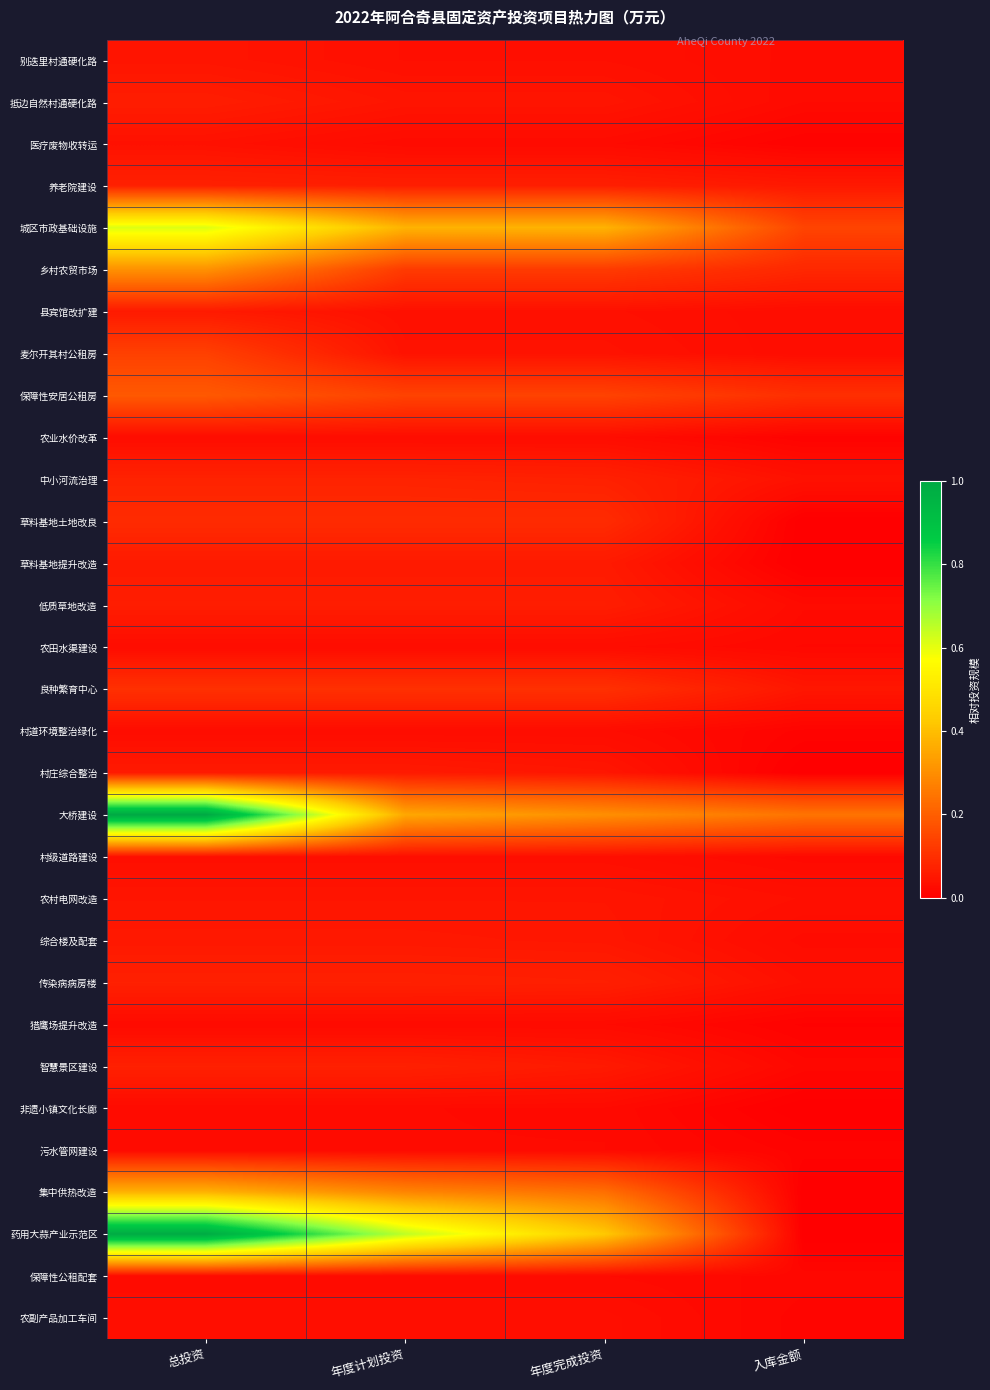

Reading left to right, transcribe all the data shown in this chart.

别迭里村通硬化路: 总投资=0.0	年度计划投资=0.0	年度完成投资=0.0	入库金额=0.0
抵边自然村通硬化路: 总投资=0.1	年度计划投资=0.0	年度完成投资=0.0	入库金额=0.0
医疗废物收转运: 总投资=0.0	年度计划投资=0.0	年度完成投资=0.0	入库金额=0.0
养老院建设: 总投资=0.1	年度计划投资=0.1	年度完成投资=0.1	入库金额=0.1
城区市政基础设施: 总投资=0.6	年度计划投资=0.4	年度完成投资=0.4	入库金额=0.1
乡村农贸市场: 总投资=0.3	年度计划投资=0.1	年度完成投资=0.1	入库金额=0.1
县宾馆改扩建: 总投资=0.1	年度计划投资=0.0	年度完成投资=0.0	入库金额=0.0
麦尔开其村公租房: 总投资=0.1	年度计划投资=0.0	年度完成投资=0.0	入库金额=0.0
保障性安居公租房: 总投资=0.2	年度计划投资=0.1	年度完成投资=0.1	入库金额=0.1
农业水价改革: 总投资=0.0	年度计划投资=0.0	年度完成投资=0.0	入库金额=0.0
中小河流治理: 总投资=0.1	年度计划投资=0.1	年度完成投资=0.1	入库金额=0.0
草料基地土地改良: 总投资=0.1	年度计划投资=0.1	年度完成投资=0.1	入库金额=0.0
草料基地提升改造: 总投资=0.1	年度计划投资=0.1	年度完成投资=0.1	入库金额=0.0
低质草地改造: 总投资=0.1	年度计划投资=0.1	年度完成投资=0.1	入库金额=0.0
农田水渠建设: 总投资=0.0	年度计划投资=0.0	年度完成投资=0.0	入库金额=0.0
良种繁育中心: 总投资=0.1	年度计划投资=0.1	年度完成投资=0.1	入库金额=0.0
村道环境整治绿化: 总投资=0.0	年度计划投资=0.0	年度完成投资=0.0	入库金额=0.0
村庄综合整治: 总投资=0.1	年度计划投资=0.1	年度完成投资=0.0	入库金额=0.0
大桥建设: 总投资=1.0	年度计划投资=0.4	年度完成投资=0.3	入库金额=0.2
村级道路建设: 总投资=0.0	年度计划投资=0.0	年度完成投资=0.0	入库金额=0.0
农村电网改造: 总投资=0.0	年度计划投资=0.0	年度完成投资=0.0	入库金额=0.0
综合楼及配套: 总投资=0.1	年度计划投资=0.1	年度完成投资=0.0	入库金额=0.0
传染病病房楼: 总投资=0.1	年度计划投资=0.1	年度完成投资=0.1	入库金额=0.0
猎鹰场提升改造: 总投资=0.0	年度计划投资=0.0	年度完成投资=0.0	入库金额=0.0
智慧景区建设: 总投资=0.1	年度计划投资=0.1	年度完成投资=0.1	入库金额=0.0
非遗小镇文化长廊: 总投资=0.0	年度计划投资=0.0	年度完成投资=0.0	入库金额=0.0
污水管网建设: 总投资=0.0	年度计划投资=0.0	年度完成投资=0.0	入库金额=0.0
集中供热改造: 总投资=0.4	年度计划投资=0.3	年度完成投资=0.2	入库金额=0.0
药用大蒜产业示范区: 总投资=1.0	年度计划投资=0.6	年度完成投资=0.4	入库金额=0.0
保障性公租配套: 总投资=0.0	年度计划投资=0.0	年度完成投资=0.0	入库金额=0.0
农副产品加工车间: 总投资=0.0	年度计划投资=0.0	年度完成投资=0.0	入库金额=0.0